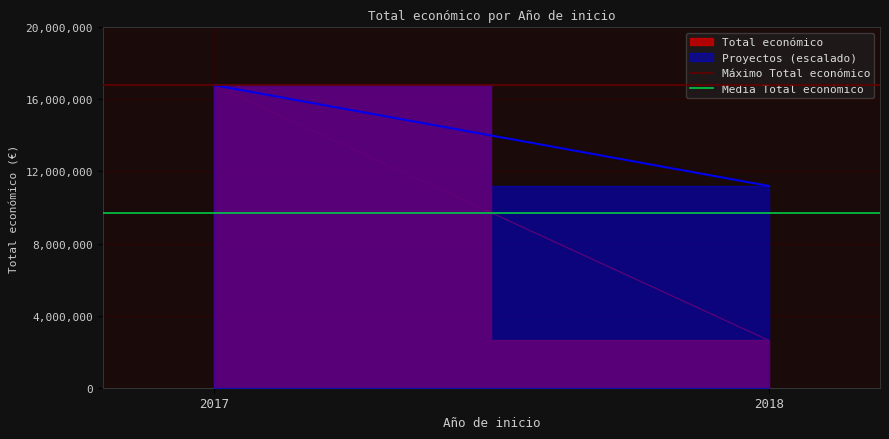

Rank the categories by Media Total económico value from highest to lowest.

2017, 2018